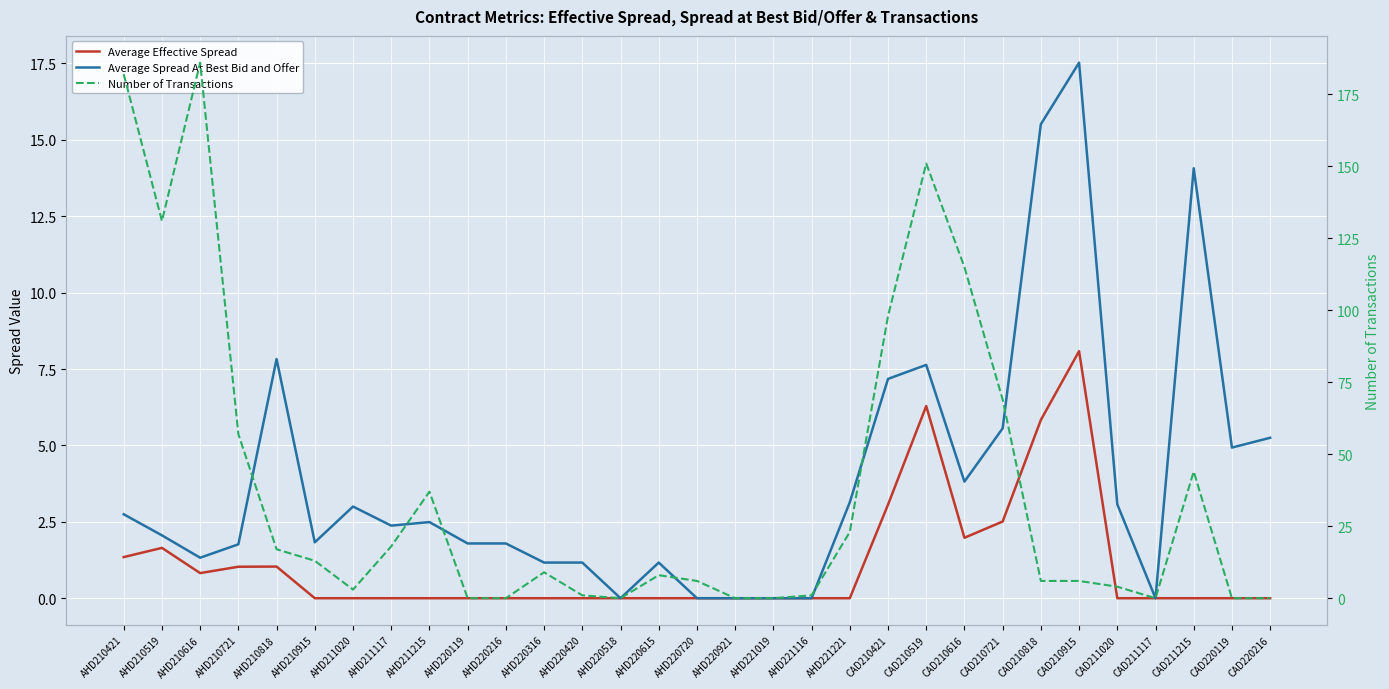

List the labels in order of Average Effective Spread value, largest first.

CAD210915, CAD210519, CAD210818, CAD210421, CAD210721, CAD210616, AHD210519, AHD210421, AHD210818, AHD210721, AHD210616, AHD210915, AHD211020, AHD211117, AHD211215, AHD220119, AHD220216, AHD220316, AHD220420, AHD220518, AHD220615, AHD220720, AHD220921, AHD221019, AHD221116, AHD221221, CAD211020, CAD211117, CAD211215, CAD220119, CAD220216